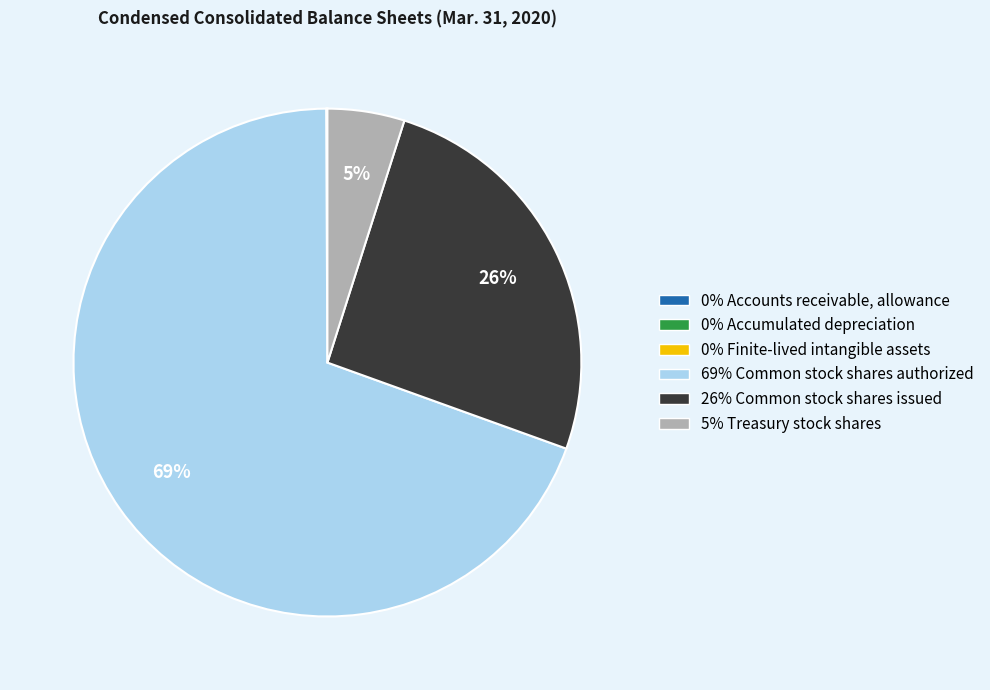

Does any single category account for the majority?

Yes